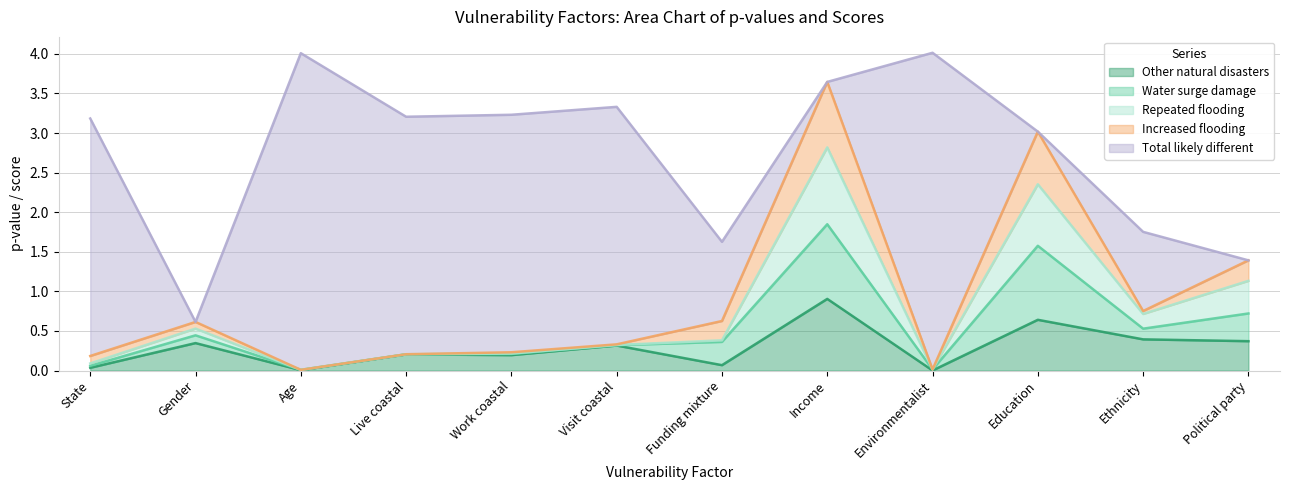

At which label does Other natural disasters reach its peak?

Income